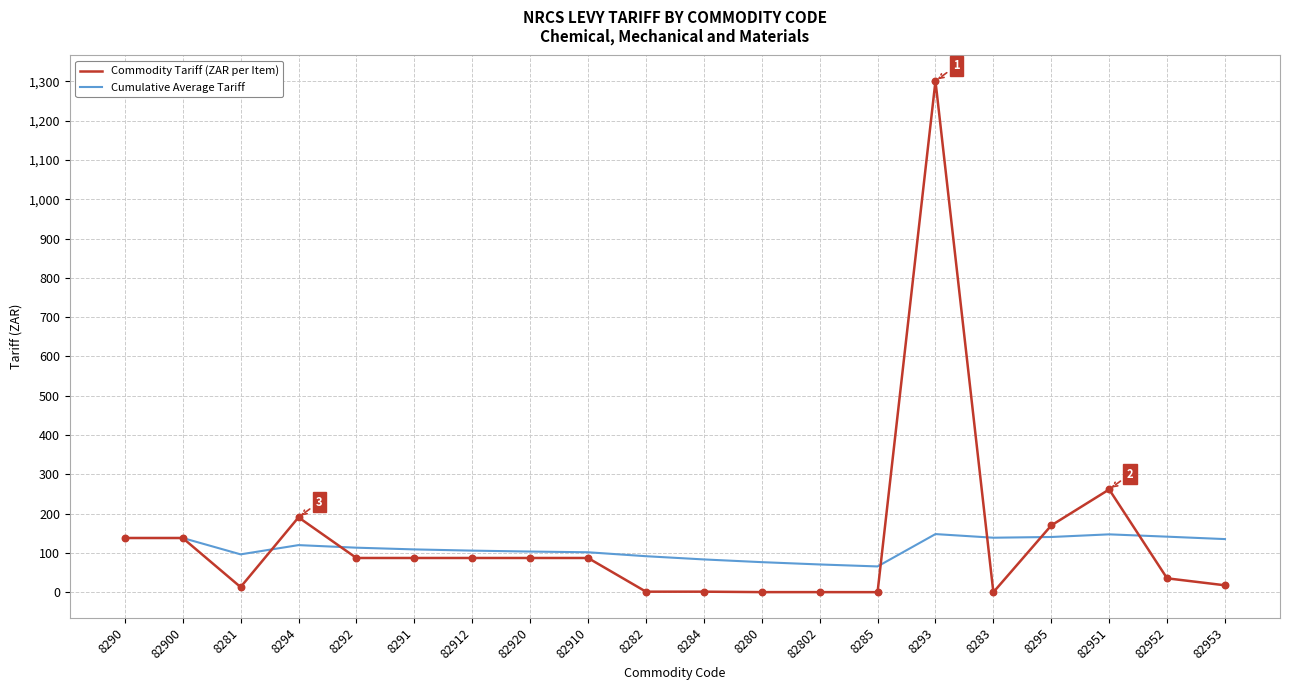

Is the value of Cumulative Average Tariff at 82912 greater than the value of Commodity Tariff (ZAR per Item) at 8295?

No